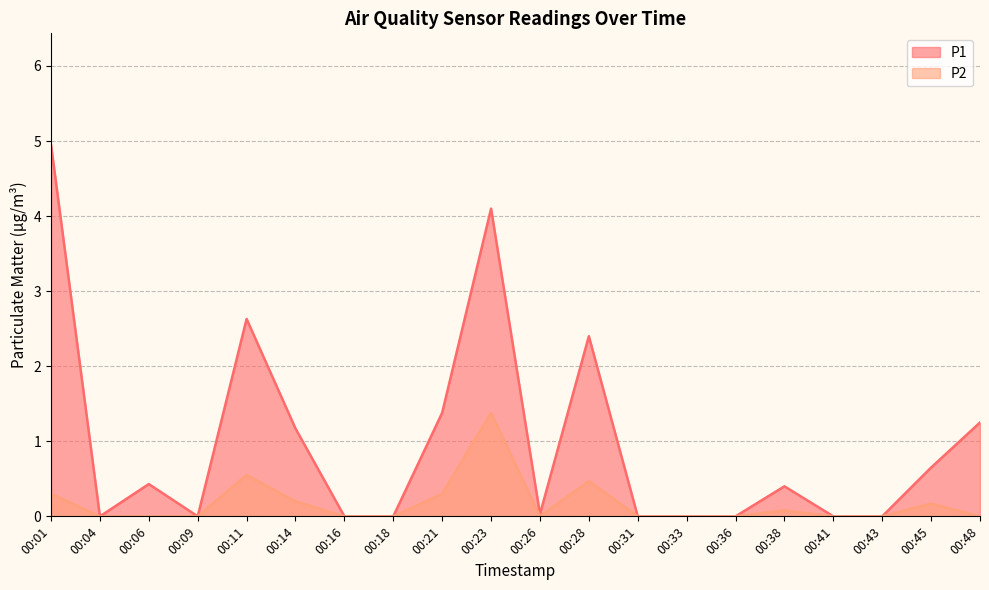

List the series in order of their peak value, highest first.

P1, P2